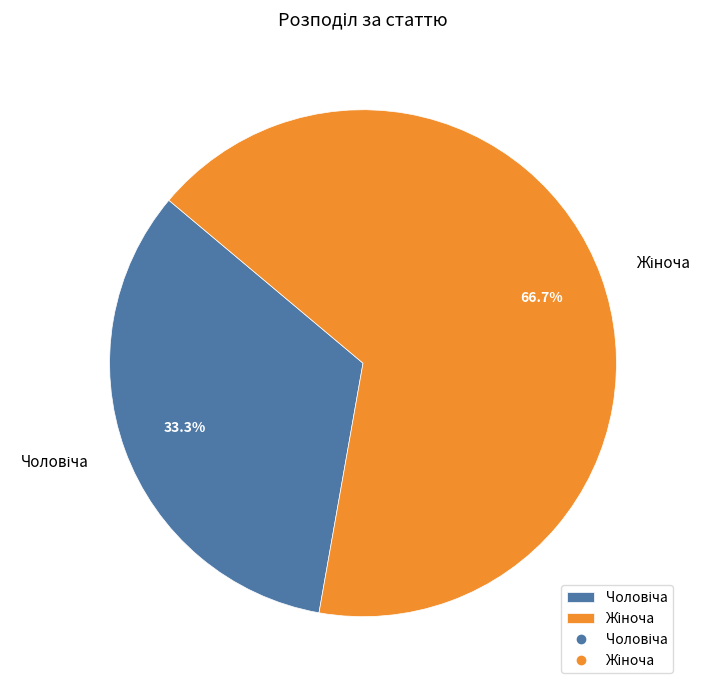

Is there any slice that represents more than half of the pie?

Yes